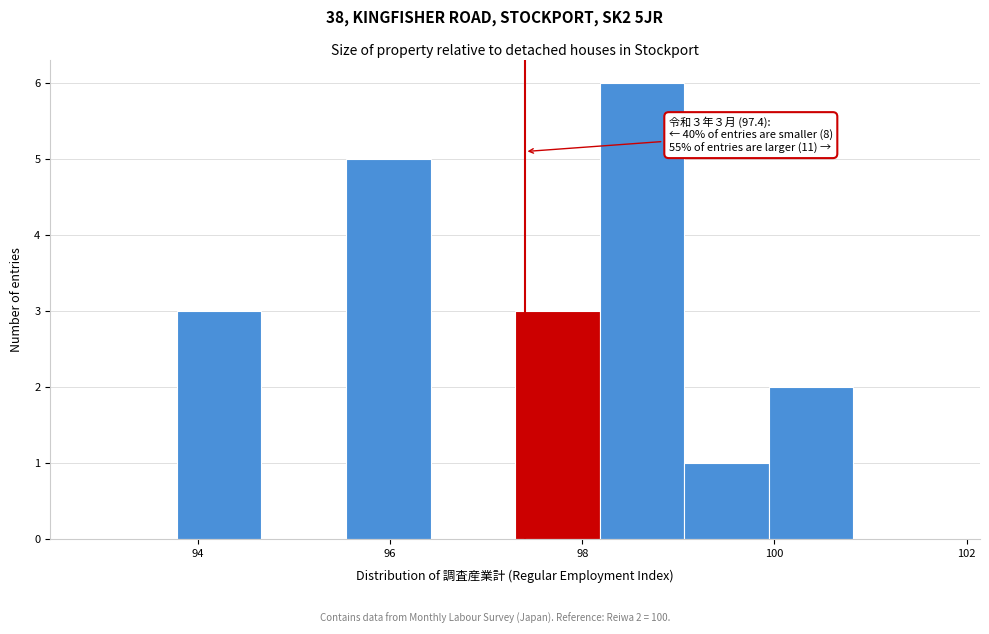

Which range on the x-axis has the tallest bar?

98.18 to 99.06